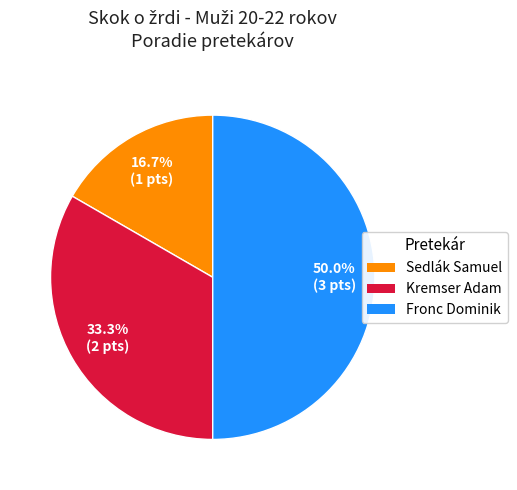

How many slices are in this pie chart?

3